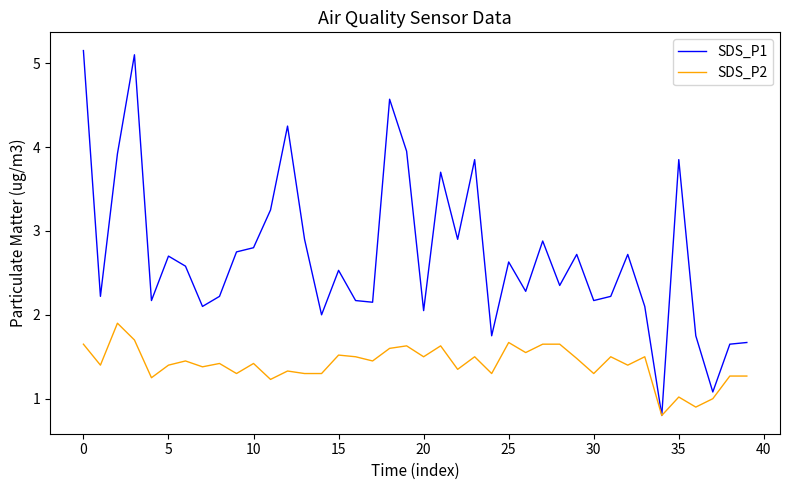

List the series in order of their peak value, lowest first.

SDS_P2, SDS_P1